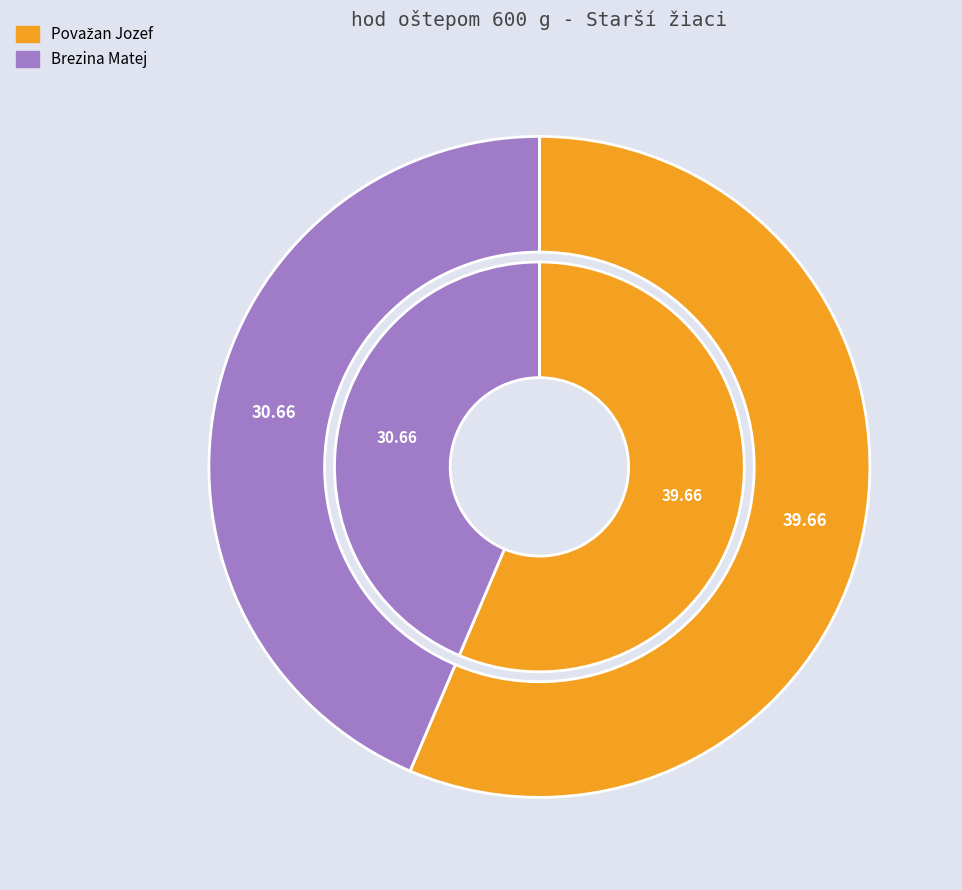

Between Brezina Matej and Považan Jozef, which is larger?

Považan Jozef